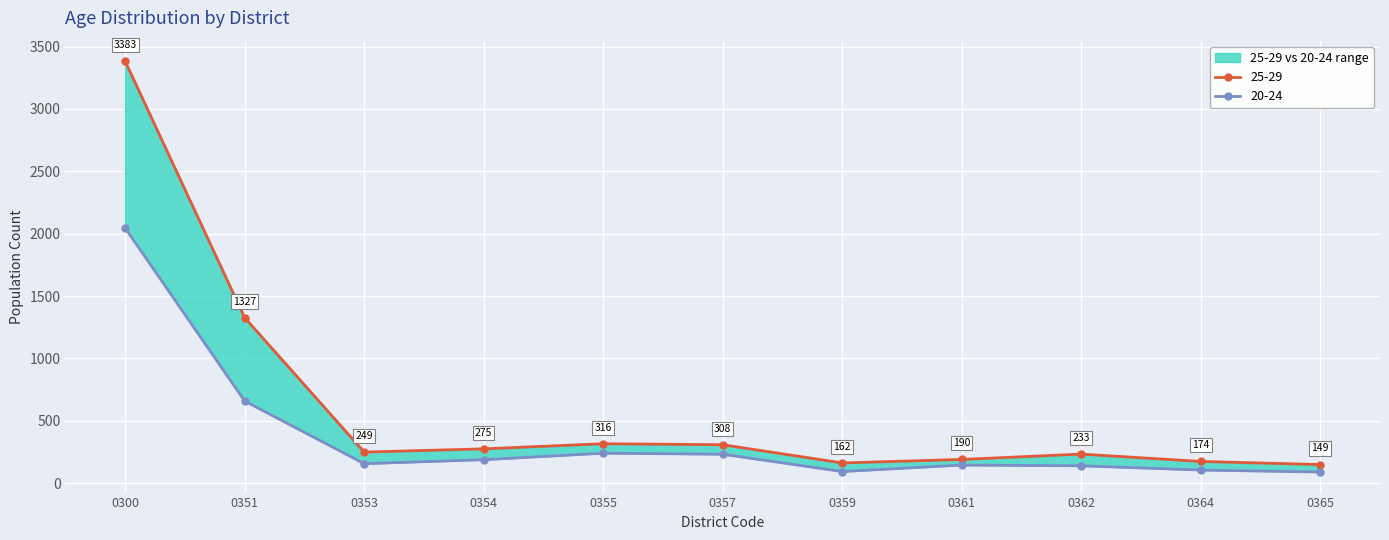

At how many categories does at least one series exceed 536?

2